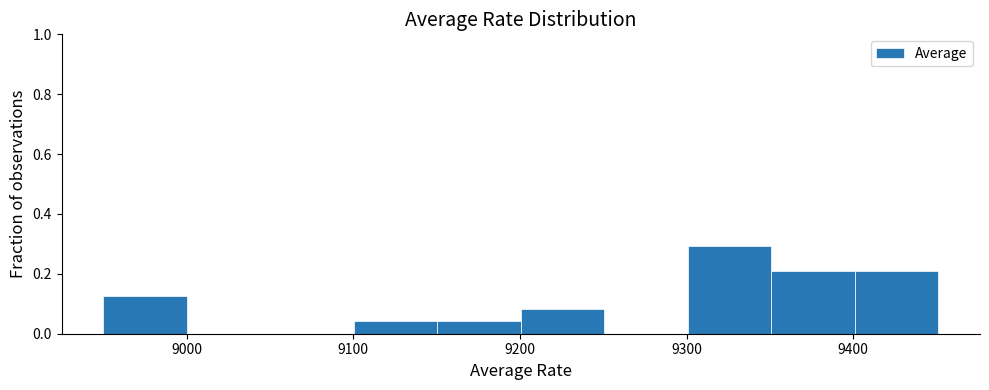

Reading left to right, transcribe this chart: for each bar, give the range it covers on the x-axis and its height. Neither the bar edges nor the heights are printed on the chart, so give them approximately, as read against the axes.

8950 to 9000: 0.12
9000 to 9050: 0
9050 to 9100: 0
9100 to 9150: 0.04
9150 to 9200: 0.04
9200 to 9250: 0.08
9250 to 9300: 0
9300 to 9350: 0.30
9350 to 9400: 0.20
9400 to 9450: 0.20